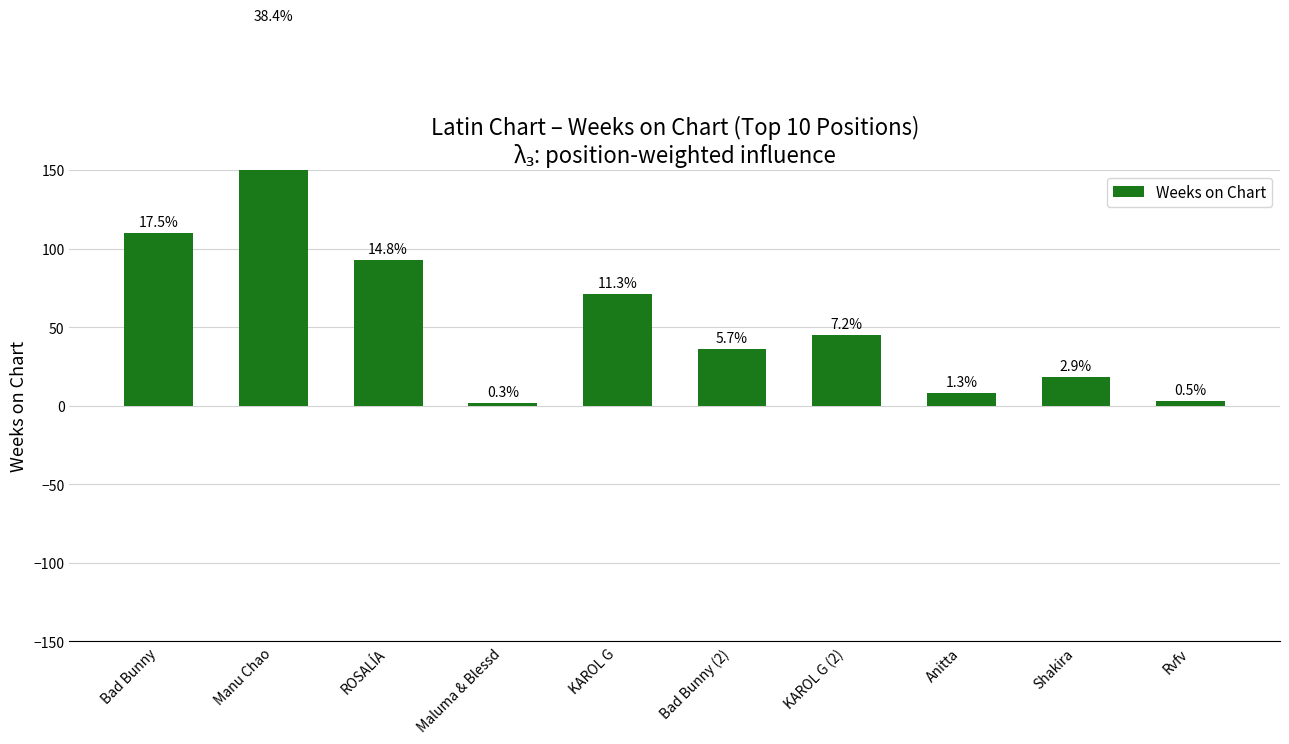

Reading right to left, transcribe all the data shown in this chart.

Rvfv=3	Shakira=18	Anitta=8	KAROL G (2)=45	Bad Bunny (2)=36	KAROL G=71	Maluma & Blessd=2	ROSALÍA=93	Manu Chao=241	Bad Bunny=110